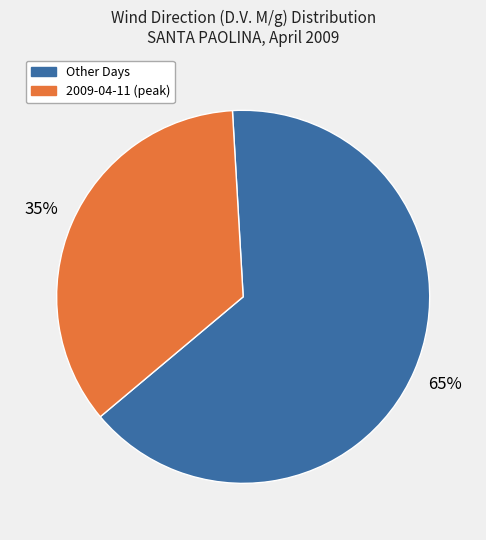

Is there any slice that represents more than half of the pie?

Yes